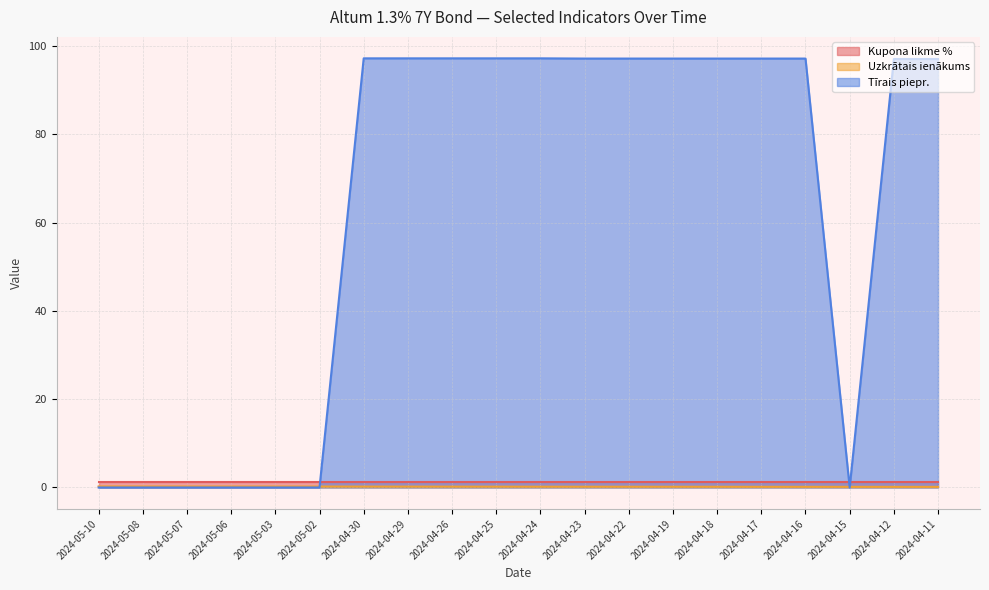

Is it true that Tīrais piepr. equals 97.2 at 2024-04-17?

True